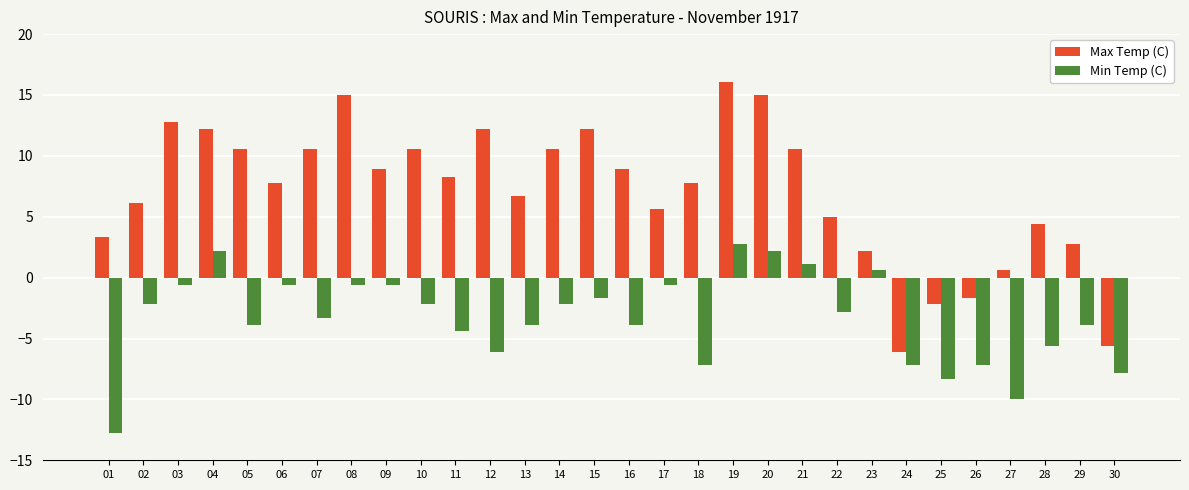

Count the number of categories in the chart.

30